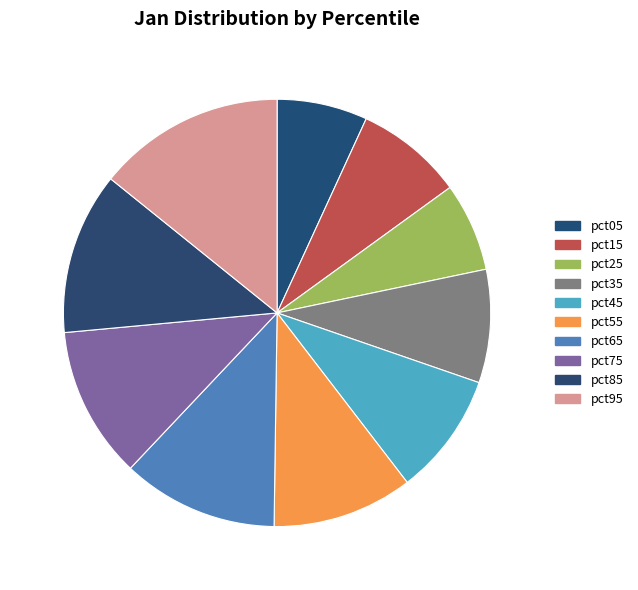

To the nearest percent, what portion does pct95 represent?

14%